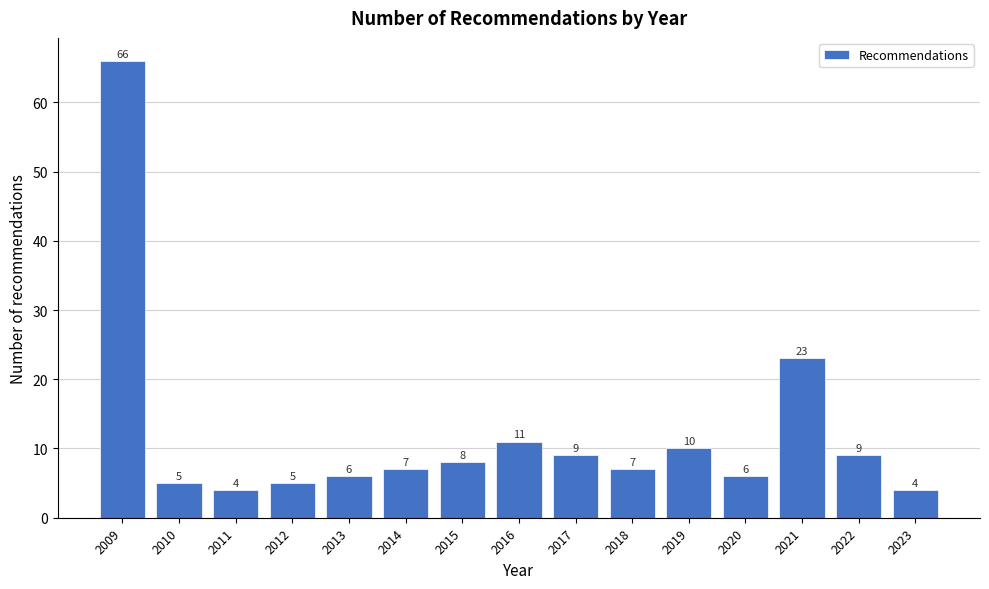

Reading left to right, list all the values displayed in this chart.

2009=66	2010=5	2011=4	2012=5	2013=6	2014=7	2015=8	2016=11	2017=9	2018=7	2019=10	2020=6	2021=23	2022=9	2023=4